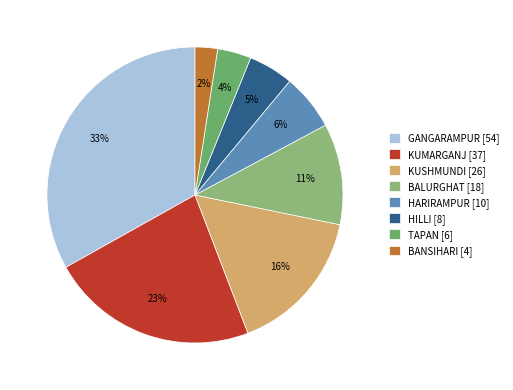

True or false: BALURGHAT accounts for 25% of the total.

False